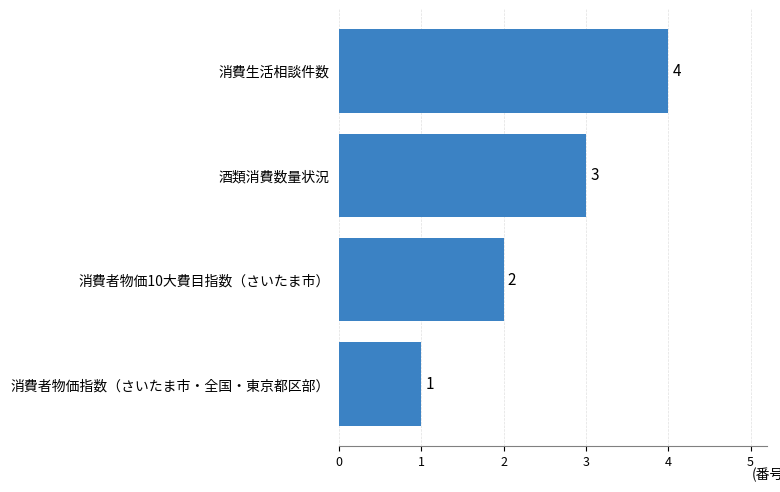

List the labels in order of value, smallest first.

消費者物価指数（さいたま市・全国・東京都区部）, 消費者物価10大費目指数（さいたま市）, 酒類消費数量状況, 消費生活相談件数